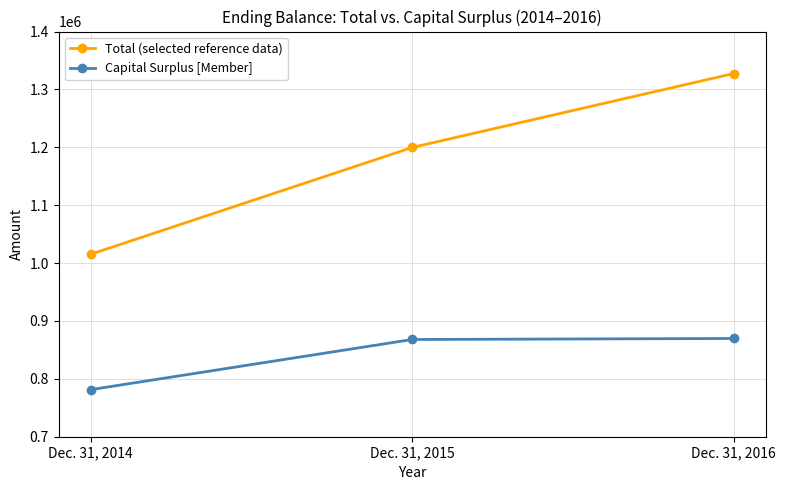

Rank the categories by Capital Surplus [Member] value from lowest to highest.

Dec. 31, 2014, Dec. 31, 2015, Dec. 31, 2016